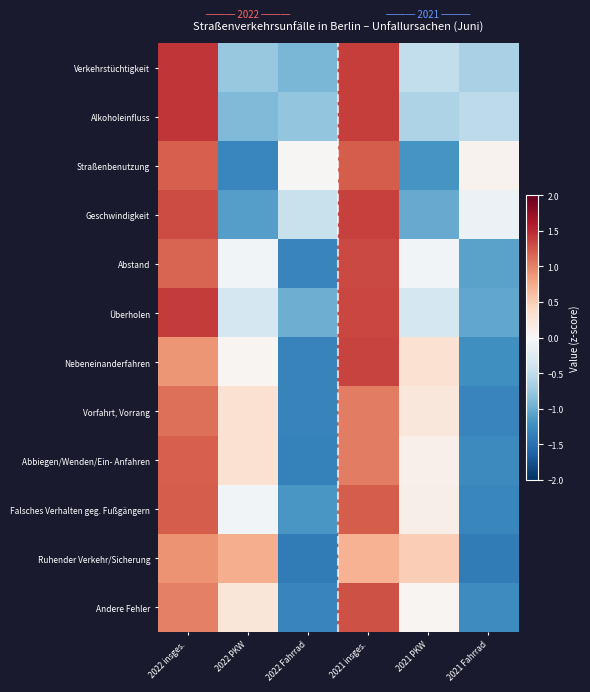

What is the smallest value displayed?

-1.4